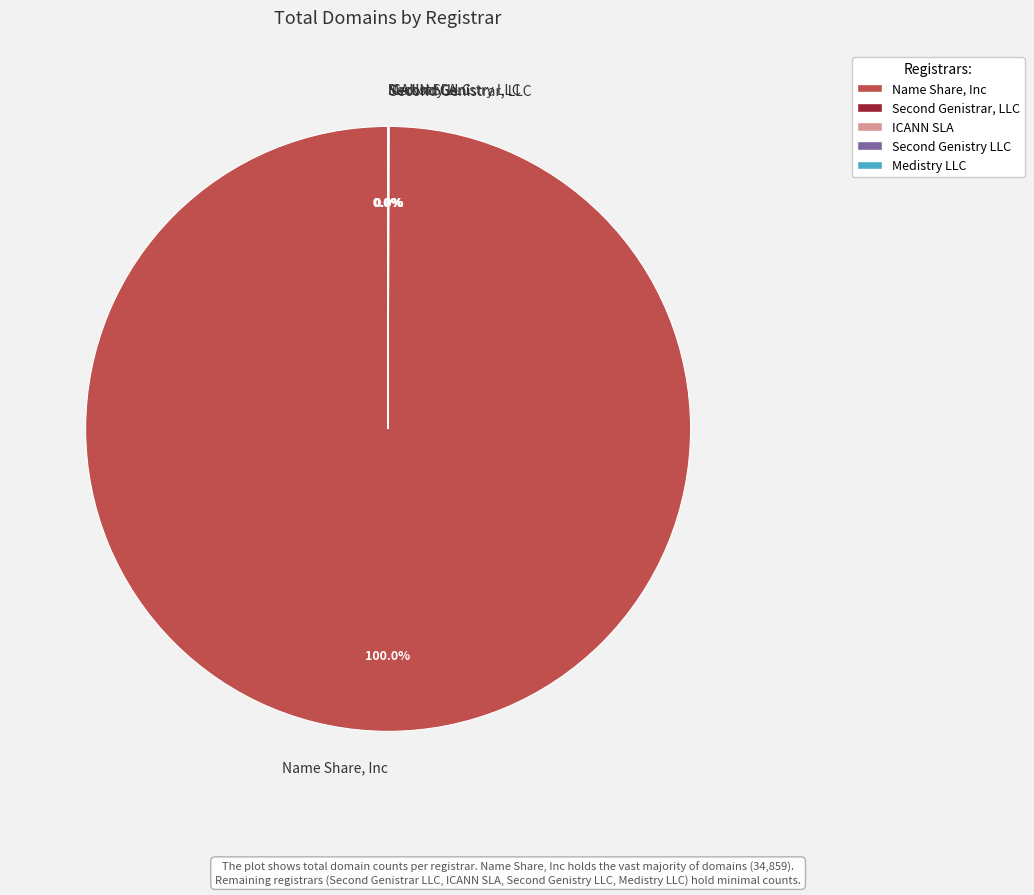

Which category accounts for the majority?

Name Share, Inc